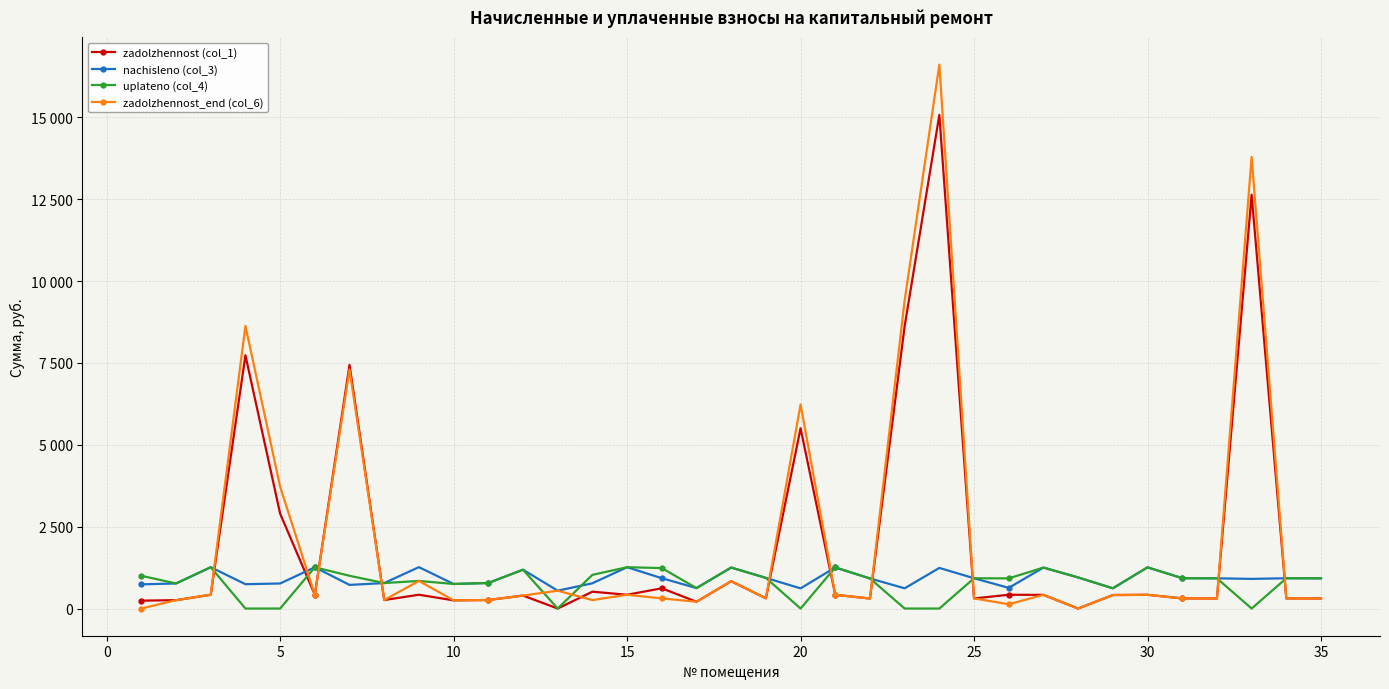

How many intersections are there between zadolzhennost (col_1) and zadolzhennost_end (col_6)?

4